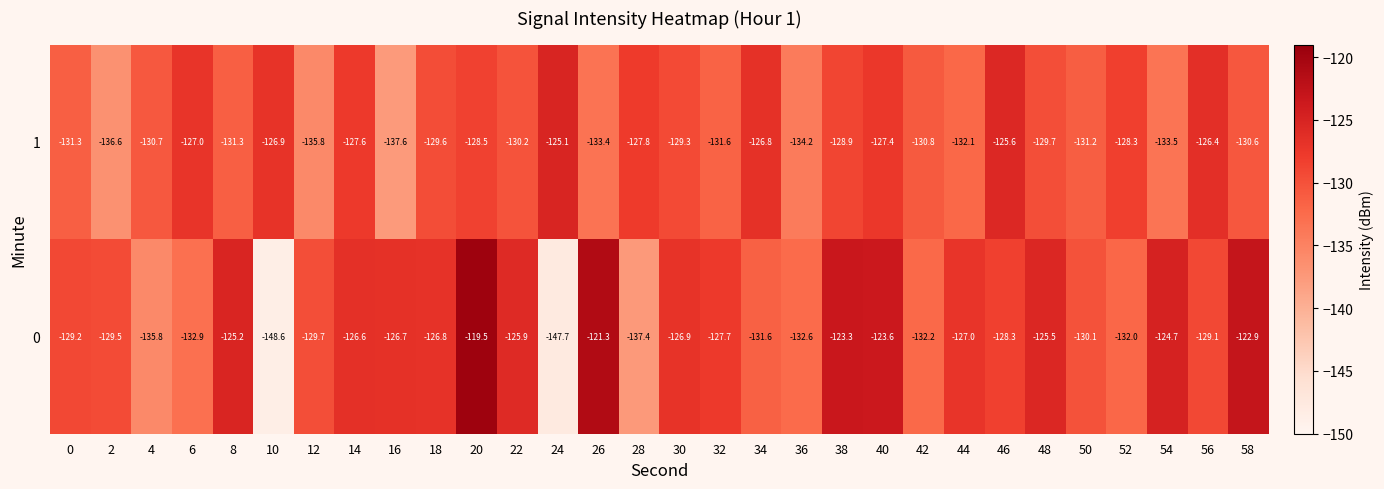

Rank the series by their average value, from highest to lowest.

0, 1